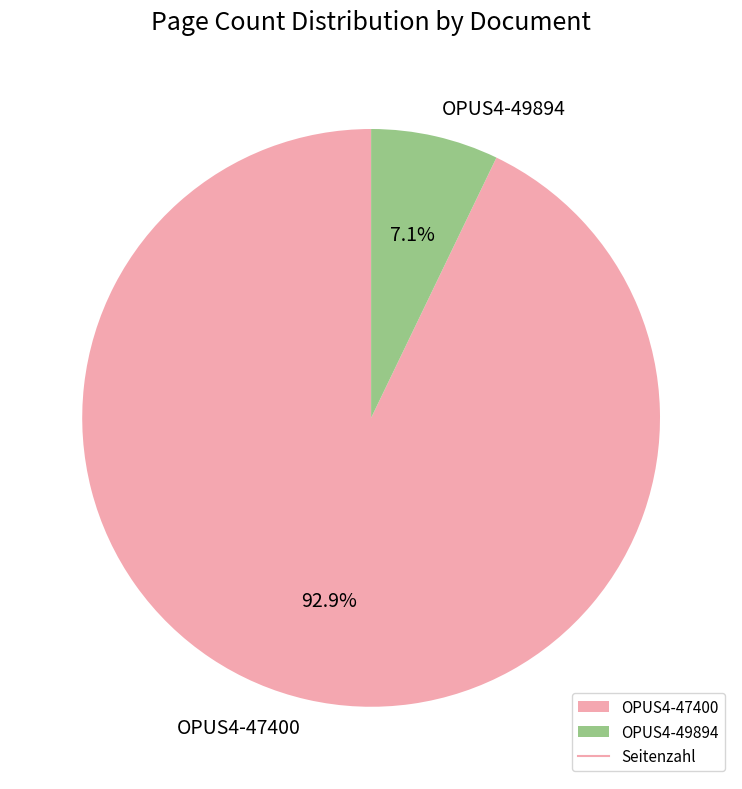

To the nearest percent, what is the difference between the largest and smallest slice percentages?

86%